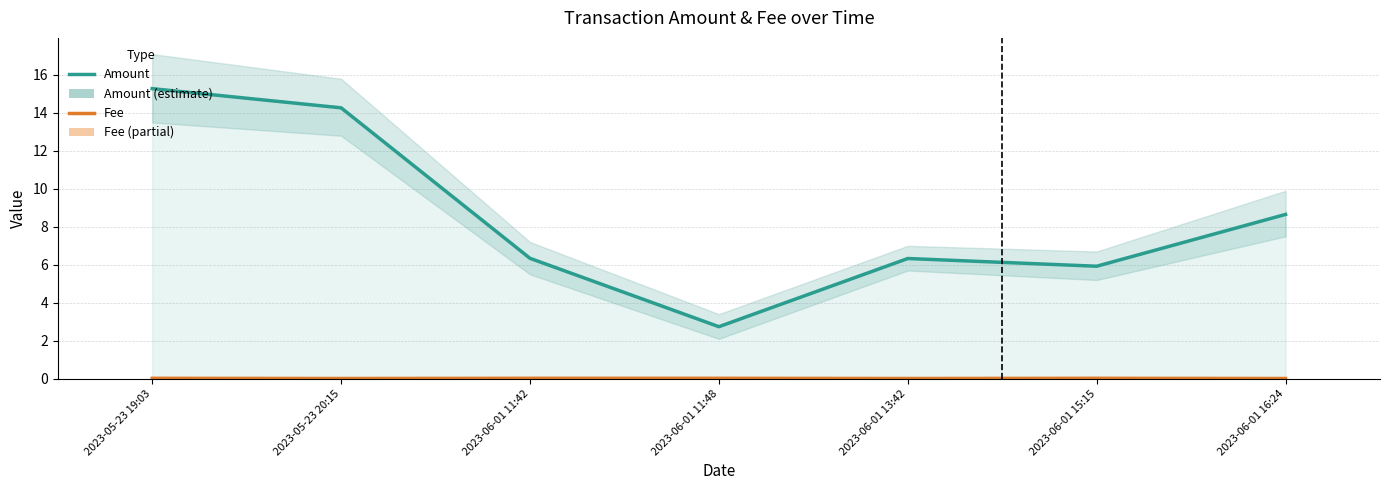

How many lines are shown in the chart?

2